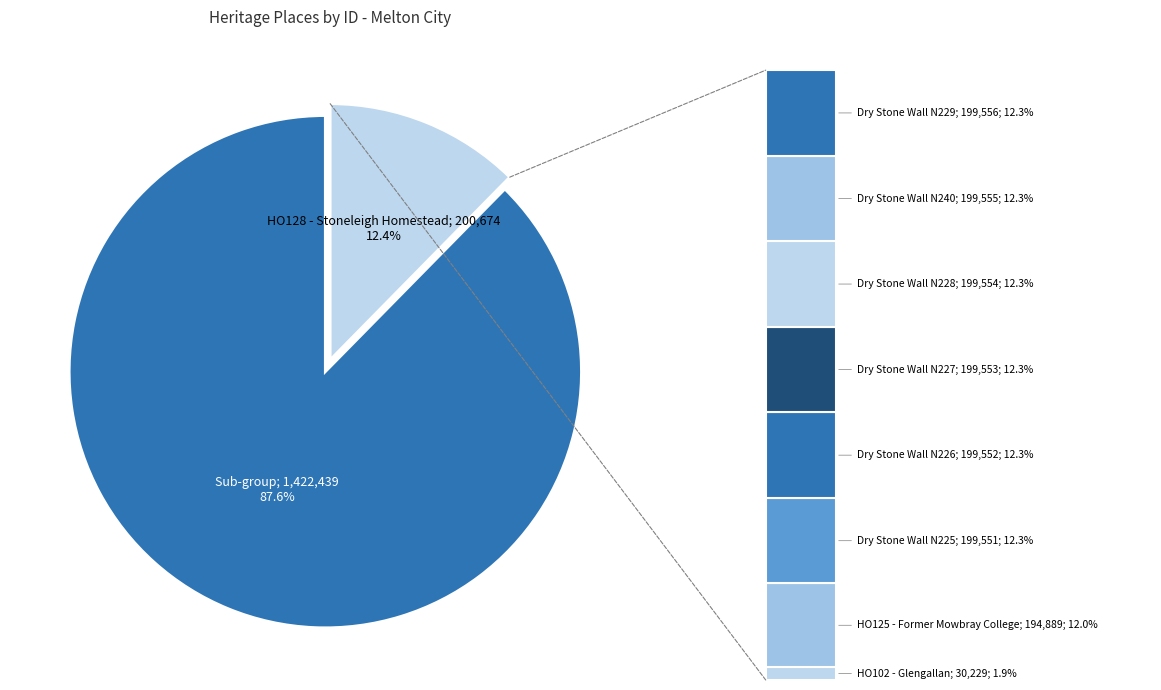

To the nearest percent, what percentage of the pie is Dry Stone Wall N226?

12%